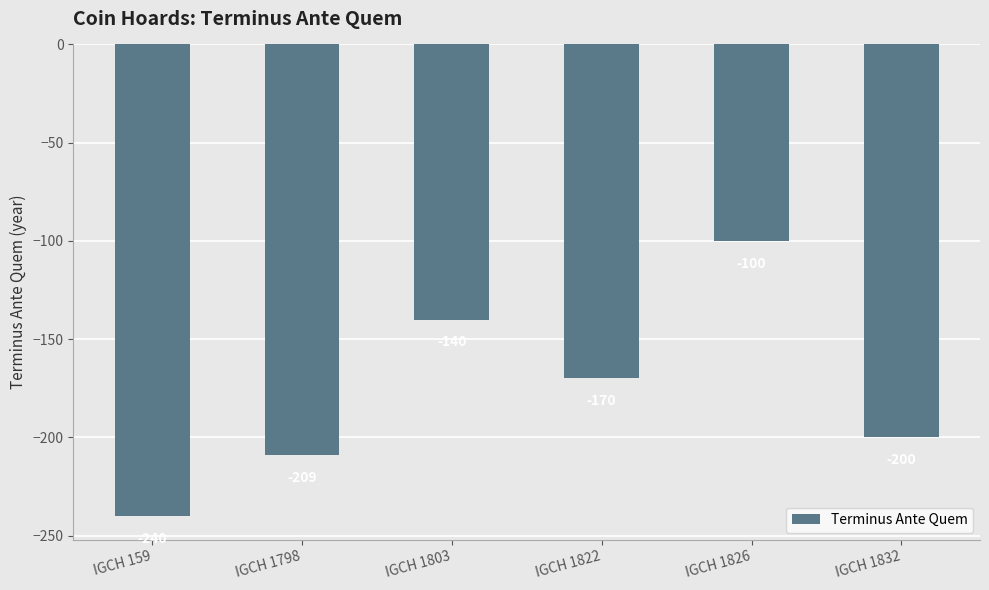

What is the sum of all values?

-1059